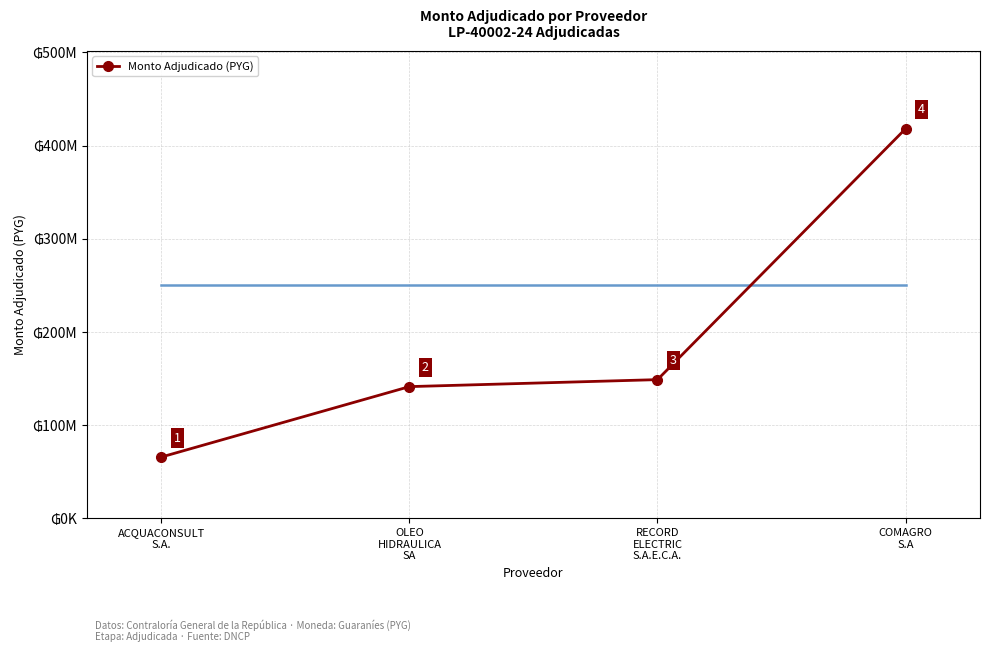

Does the chart have visible grid lines?

Yes